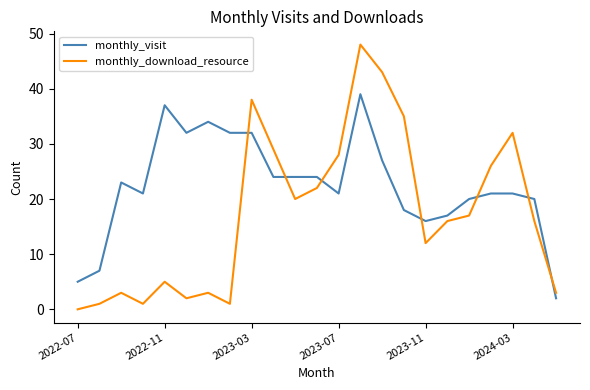

Which series has the widest spread of values?

monthly_download_resource